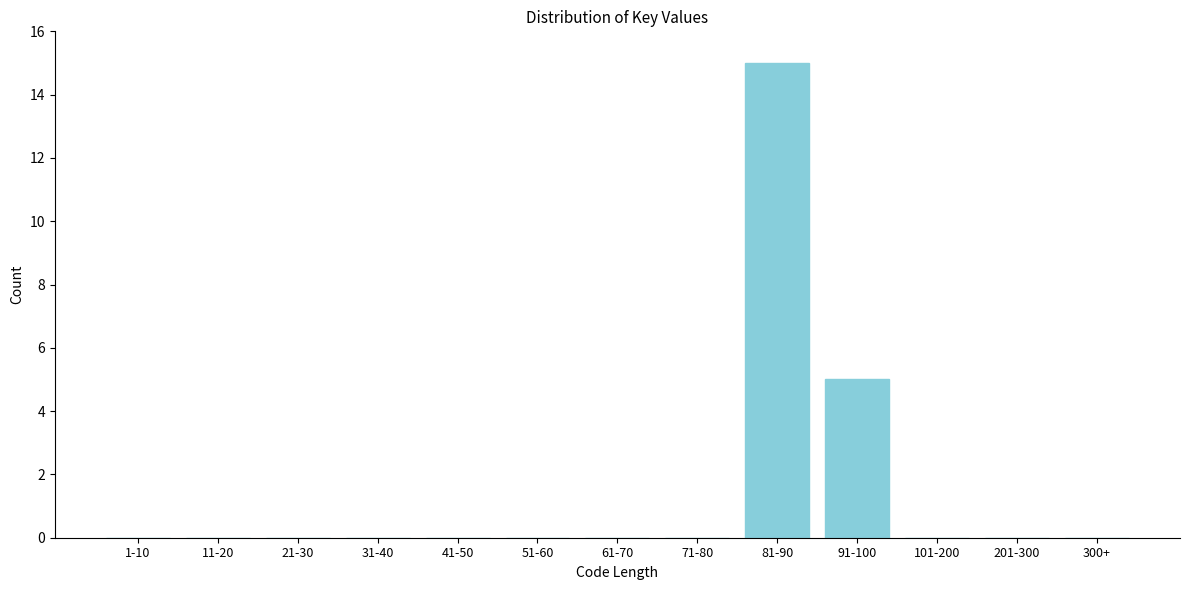

Reading left to right, transcribe all the data shown in this chart.

1-10=0	11-20=0	21-30=0	31-40=0	41-50=0	51-60=0	61-70=0	71-80=0	81-90=15	91-100=5	101-200=0	201-300=0	300+=0